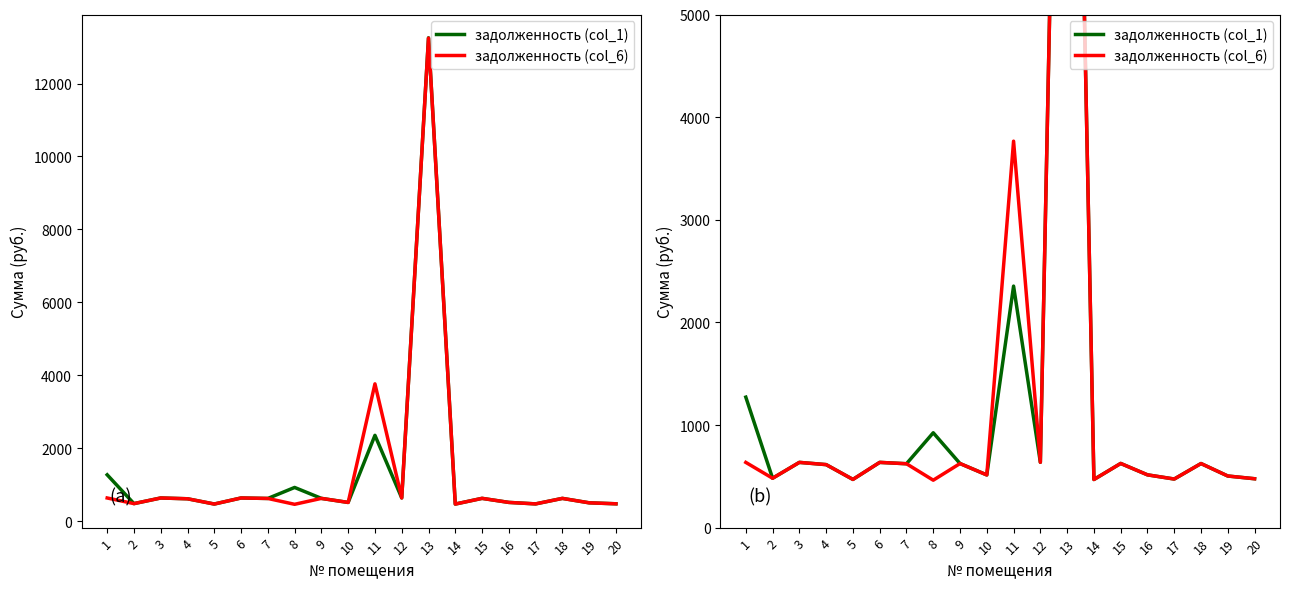

True or false: задолженность (col_1) and задолженность (col_6) cross at least once.

False